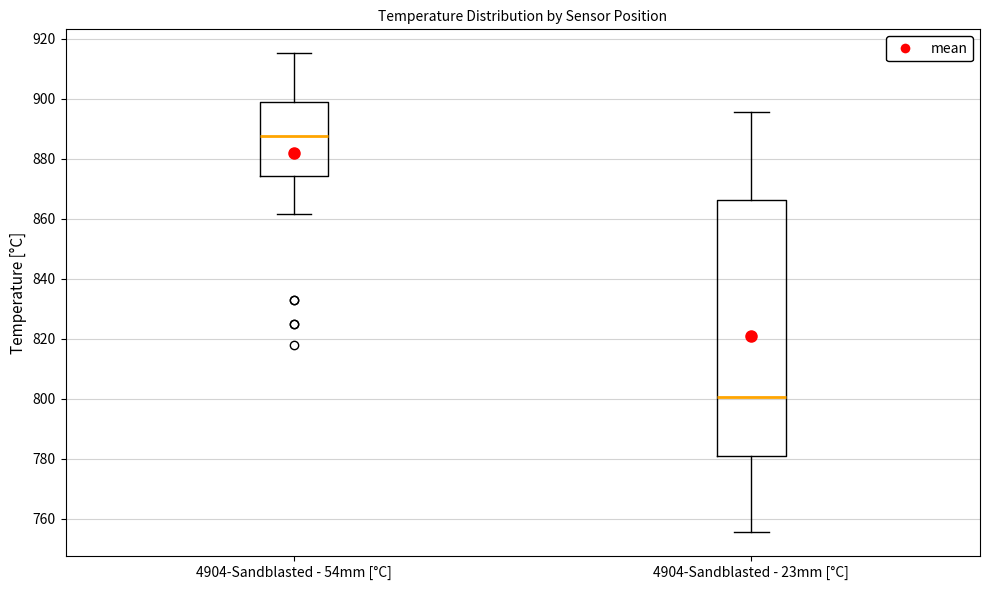

Reading left to right, read every box against the y-axis: the position of its median line, the range the box covers, and the ends of its whiskers. The values are not printed on the chart, so give them approximately, as read against the axis.

4904-Sandblasted - 54mm [°C]: median 888, box 874 to 898, whiskers 862 to 916
4904-Sandblasted - 23mm [°C]: median 800, box 782 to 866, whiskers 756 to 896